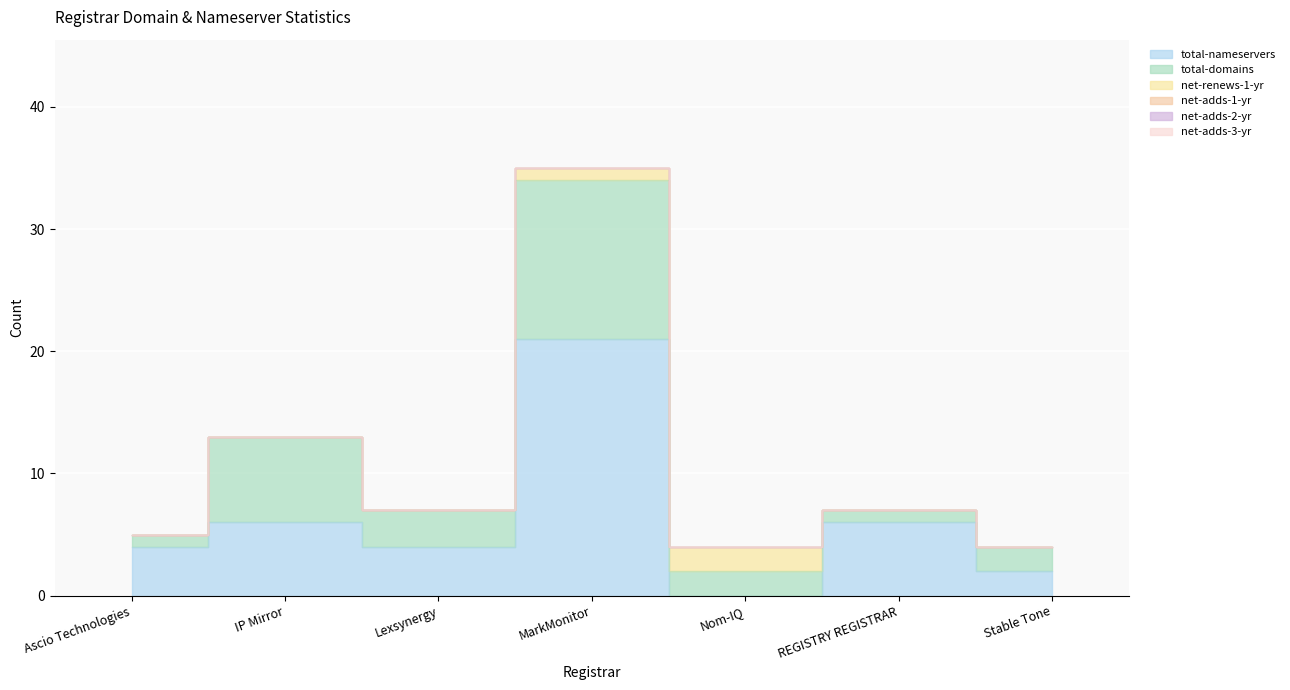

Is the value of net-adds-1-yr at IP Mirror greater than the value of net-renews-1-yr at REGISTRY REGISTRAR?

No